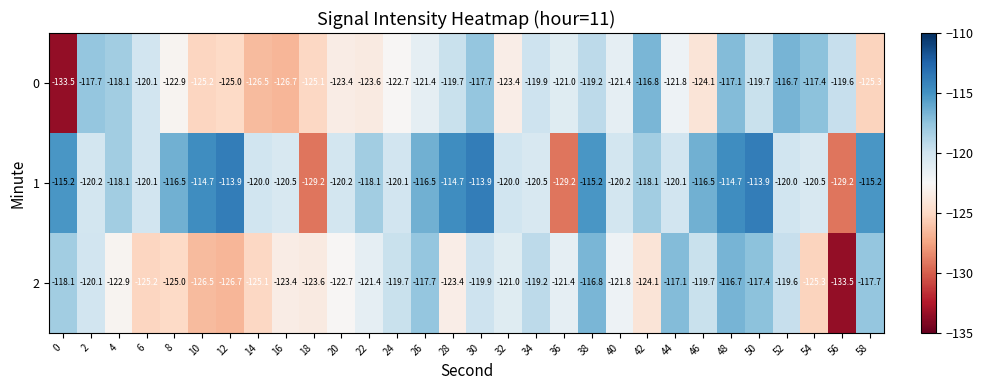

At 22, list the series in order from largest to smallest.

1, 2, 0